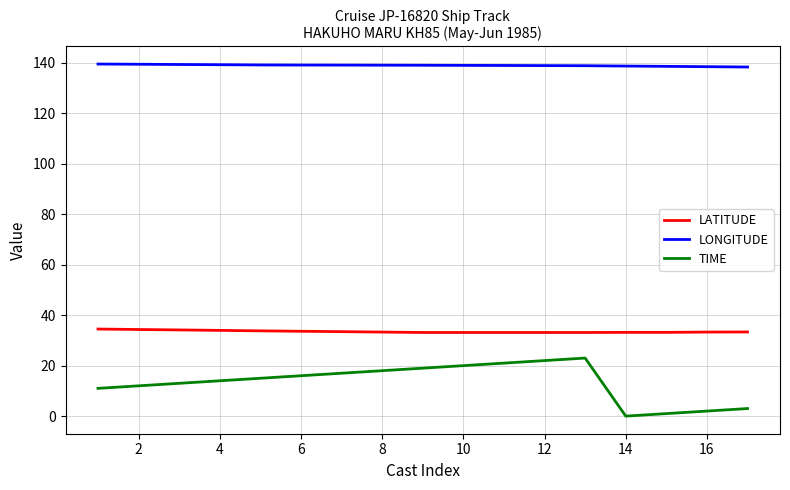

True or false: TIME and LONGITUDE intersect in this chart.

False